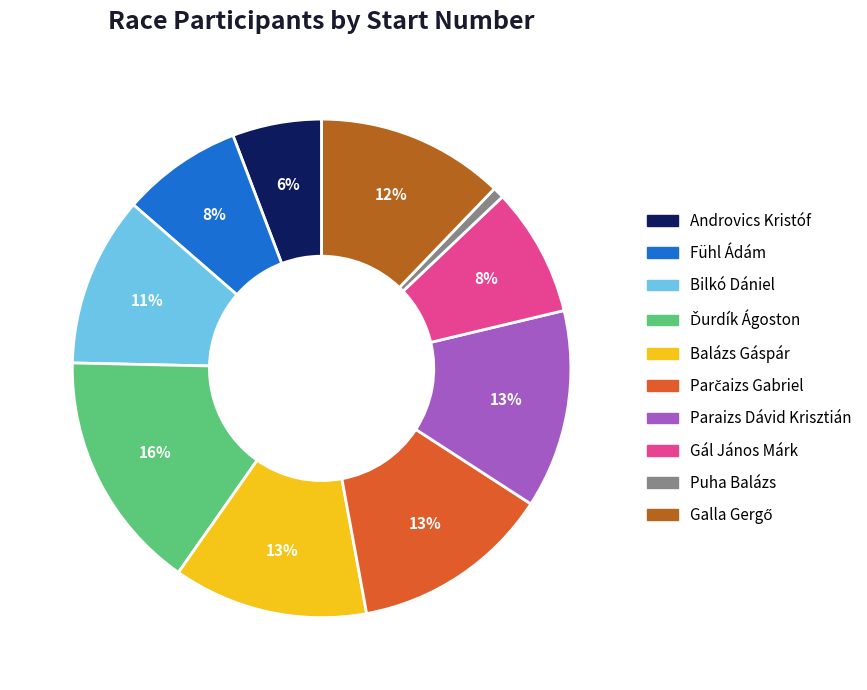

What is the smallest slice in the pie chart?

Puha Balázs